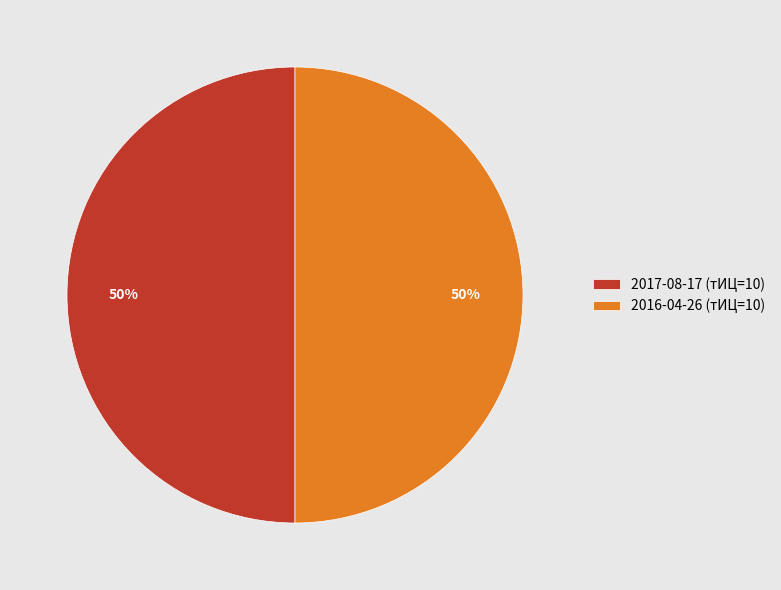

What percentage is the 2016-04-26 (тИЦ=10) slice, to the nearest percent?

50%